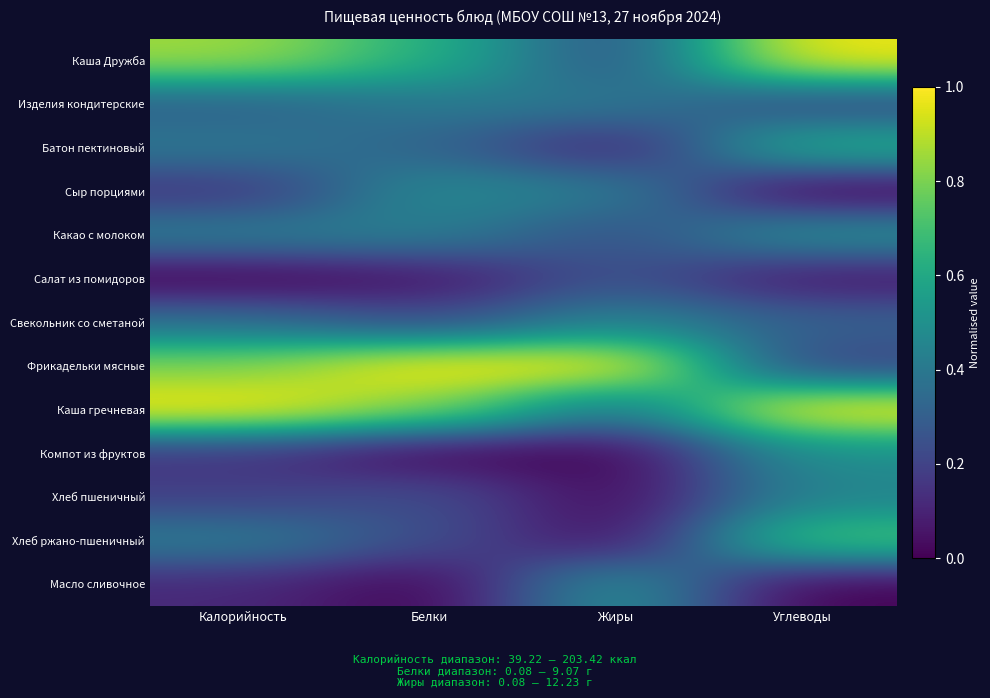

At Калорийность, list the series in order from smallest to largest.

Салат из помидоров, Масло сливочное, Компот из фруктов, Сыр порциями, Хлеб пшеничный, Изделия кондитерские, Свекольник со сметаной, Батон пектиновый, Хлеб ржано-пшеничный, Какао с молоком, Фрикадельки мясные, Каша Дружба, Каша гречневая